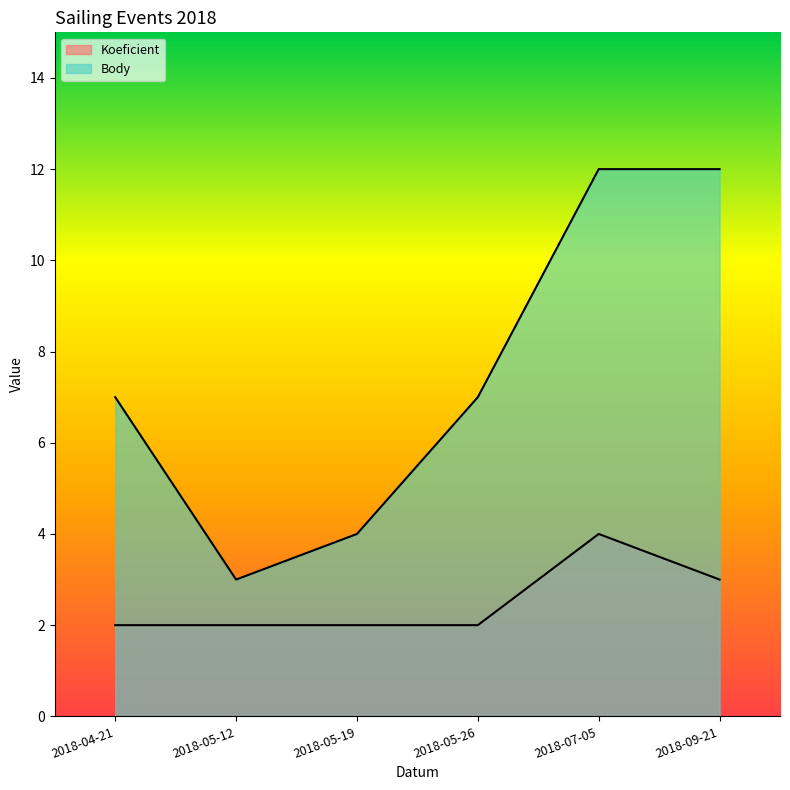

How many data points in Koeficient are above 2?

2